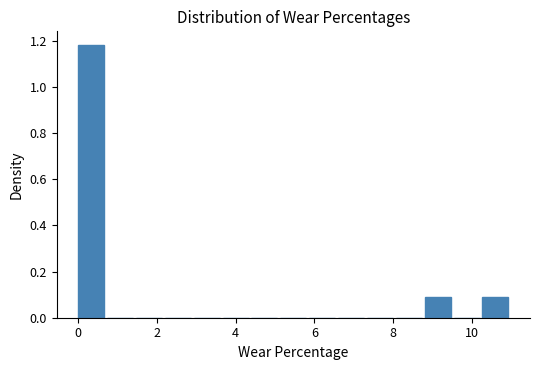

Read against the x-axis, roughly where is the centre of the tallest bar?

0.4